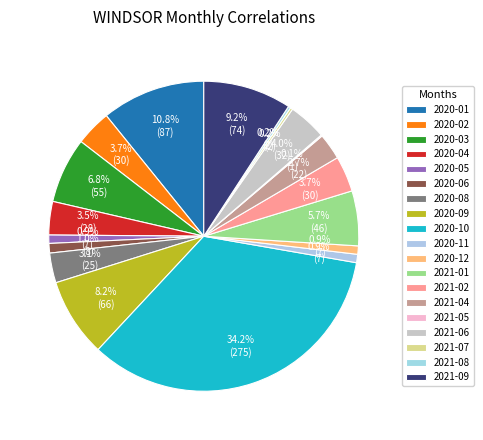

What is the change in value from 2020-01 to 2021-01?

-41